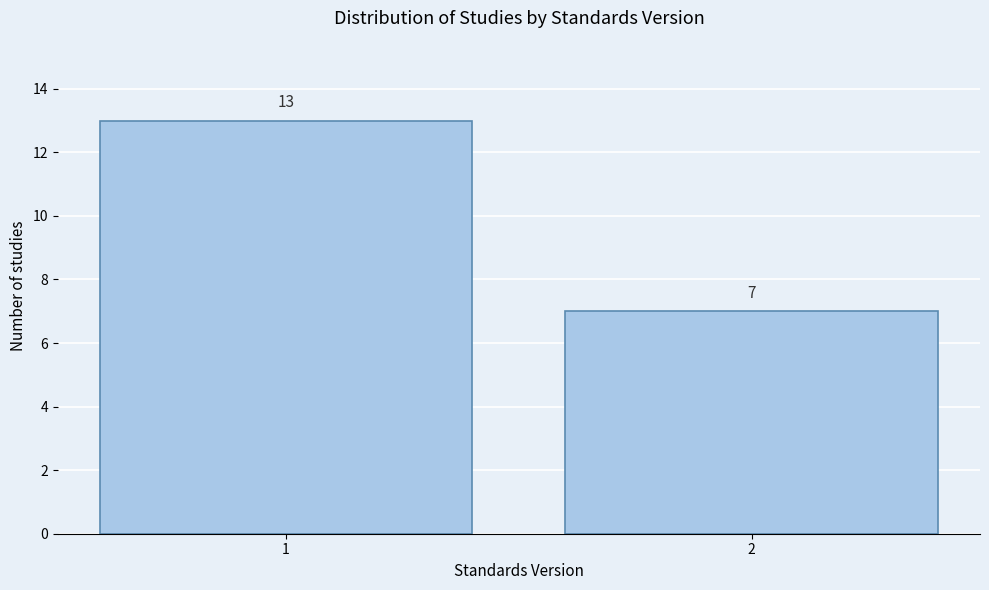

Reading right to left, list all the values displayed in this chart.

2=7	1=13